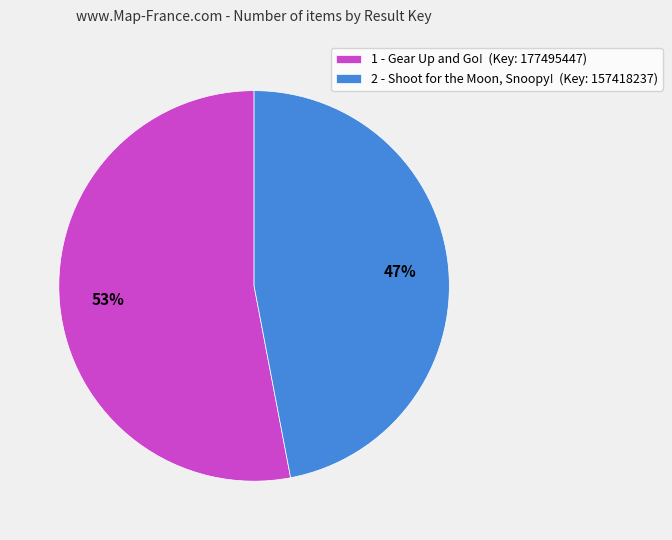

What percentage is the 1 - Gear Up and Go! slice, to the nearest percent?

53%